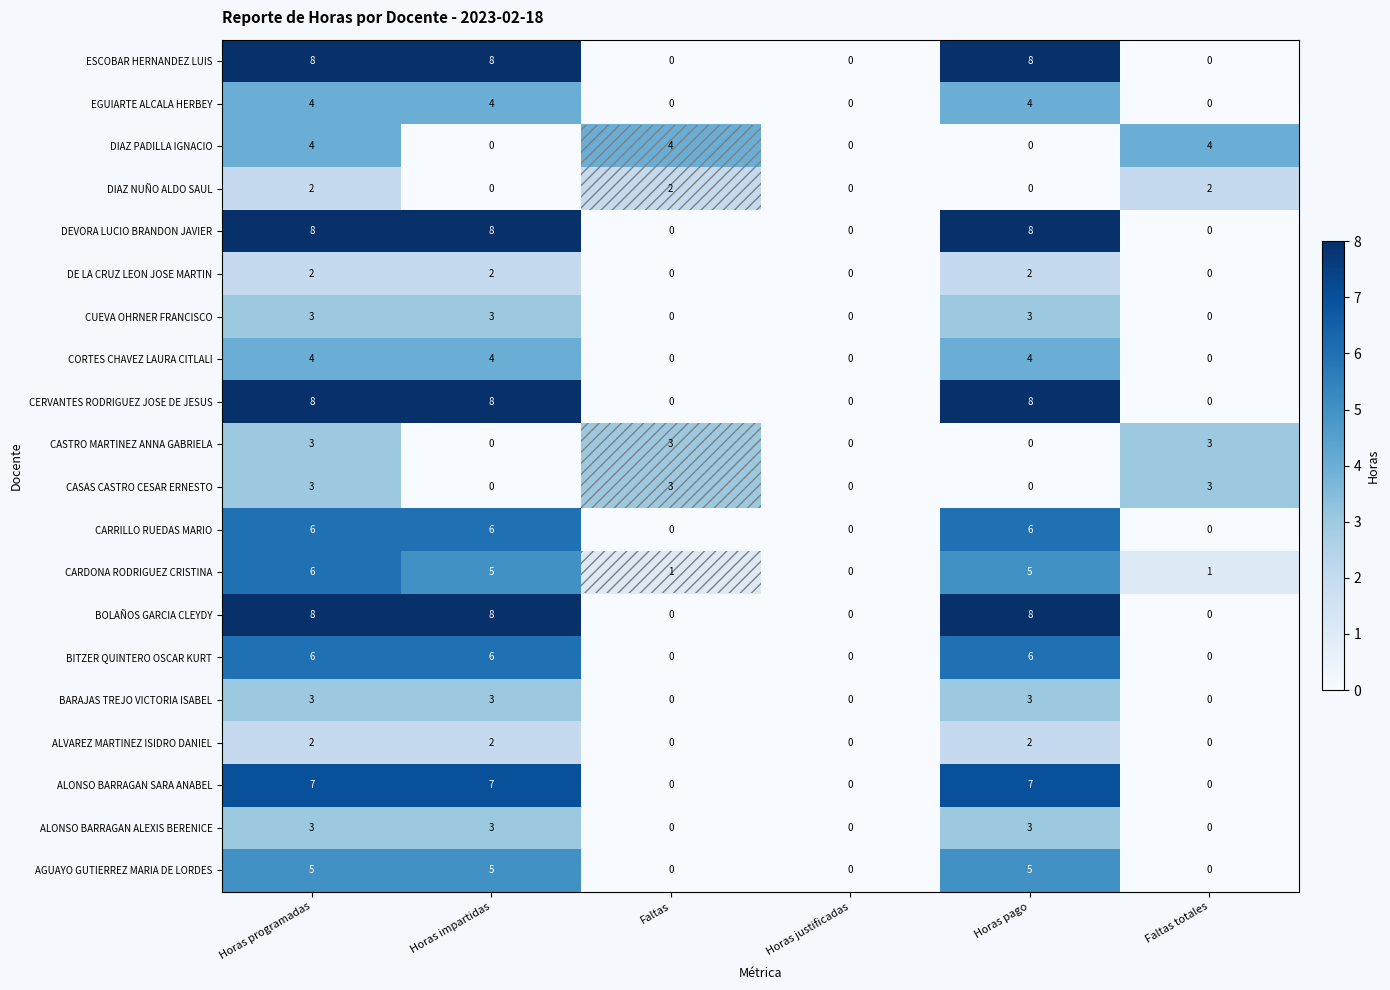

What is the difference between the maximum and second lowest values in the DIAZ PADILLA IGNACIO series?

4